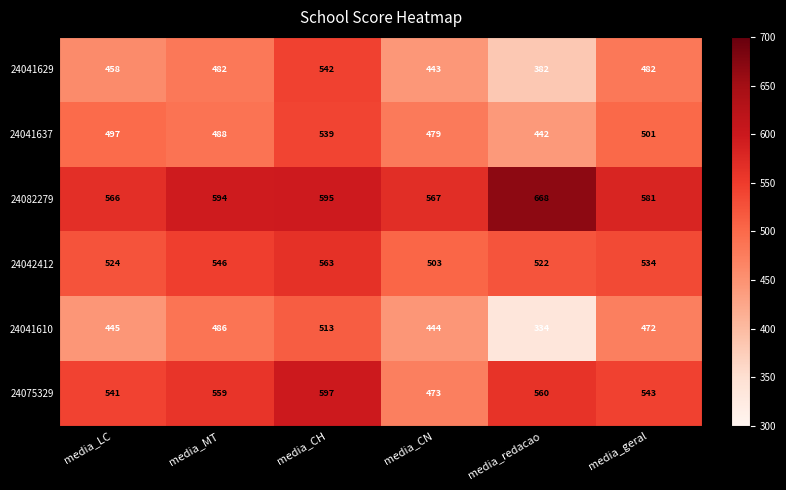

How many data points does each series have?

6